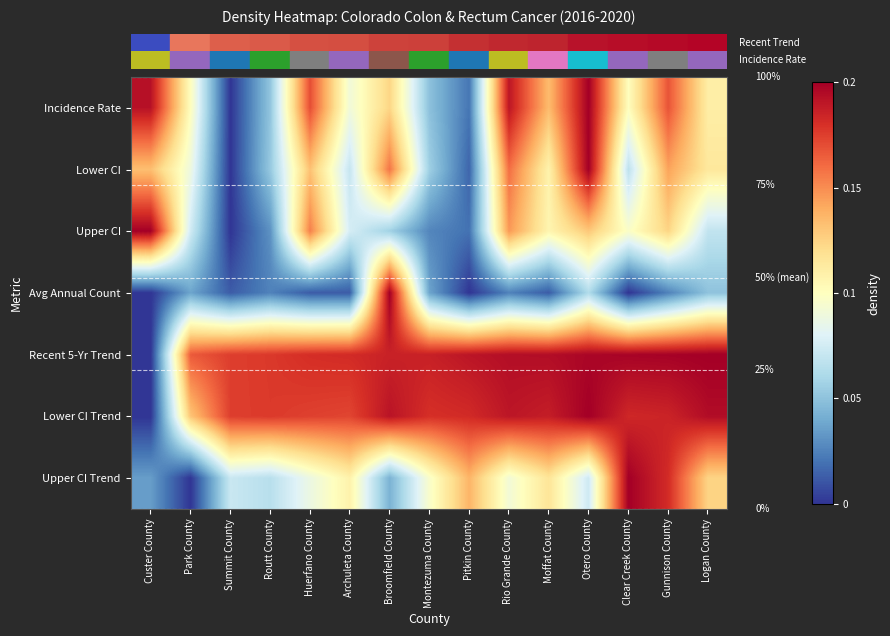

What is the difference between the highest and lowest values at Park County?

0.8